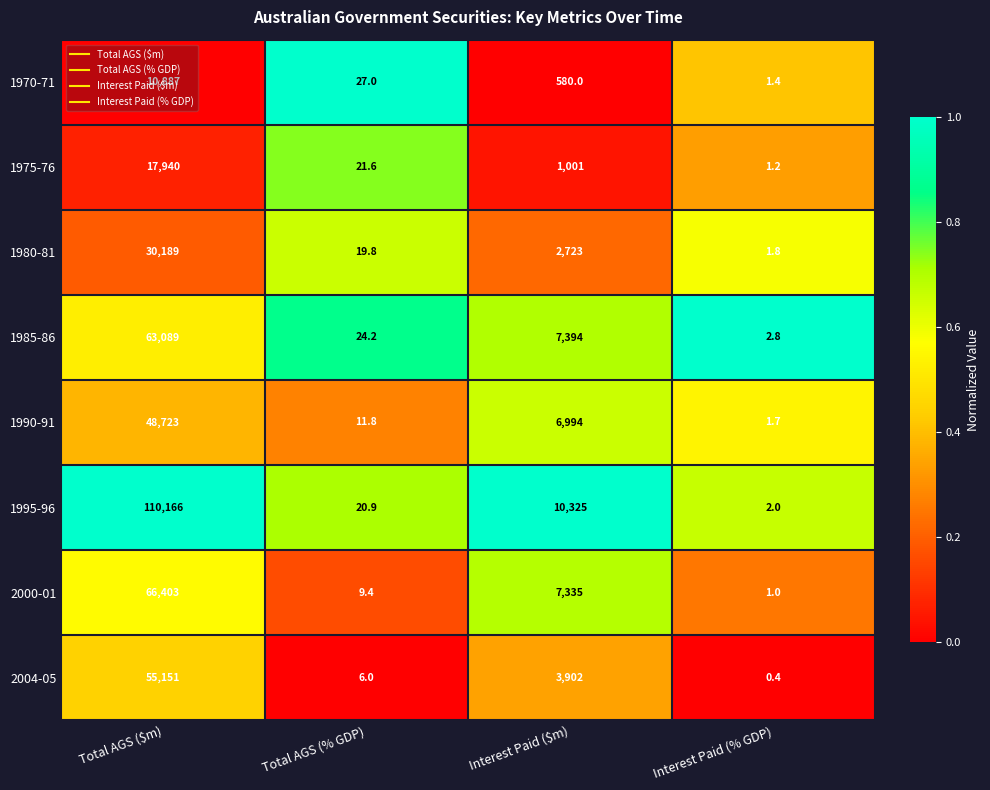

True or false: 1995-96 has a value of 10325.0 at Interest Paid ($m).

True